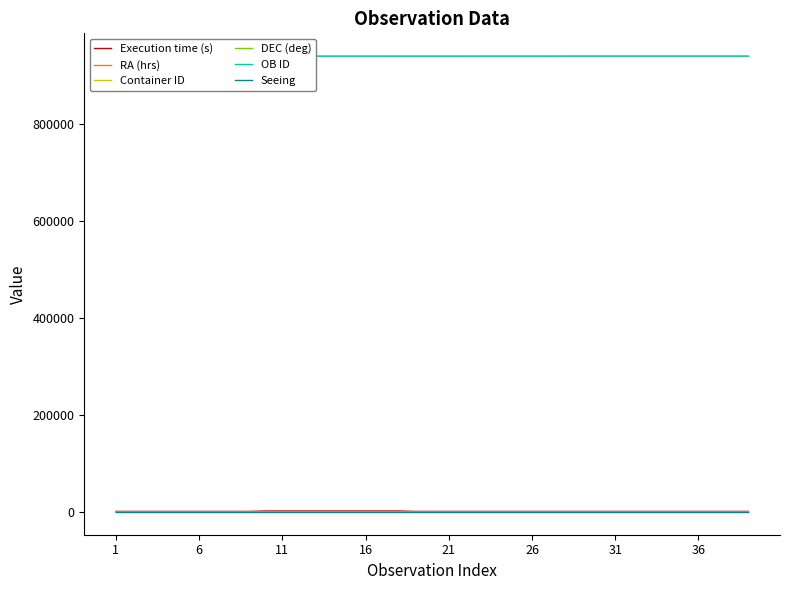

True or false: Container ID and Seeing intersect in this chart.

False